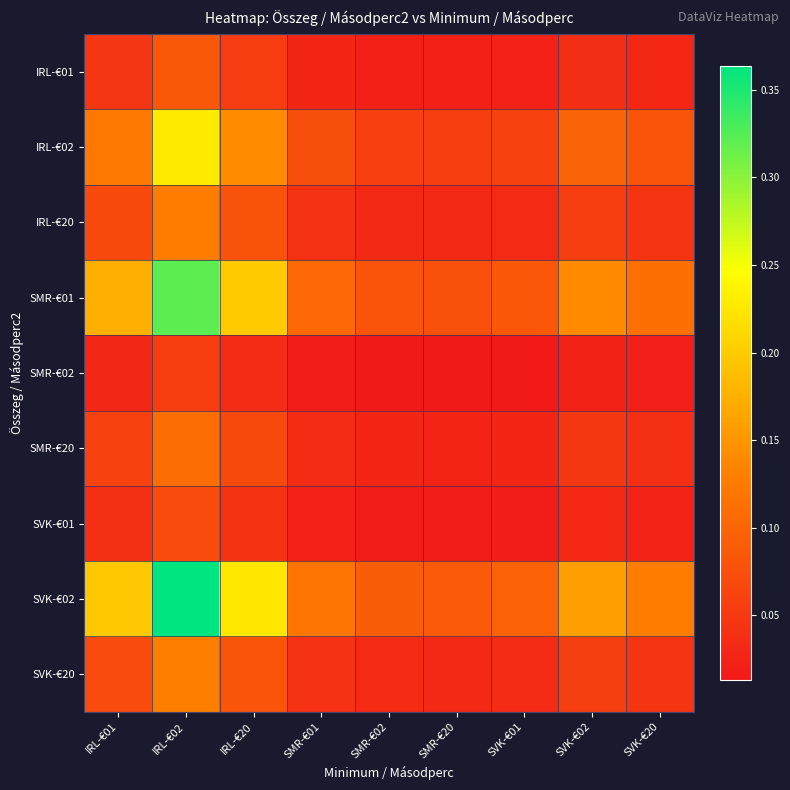

At which category does the chart reach its minimum across all series?

SMR-€20